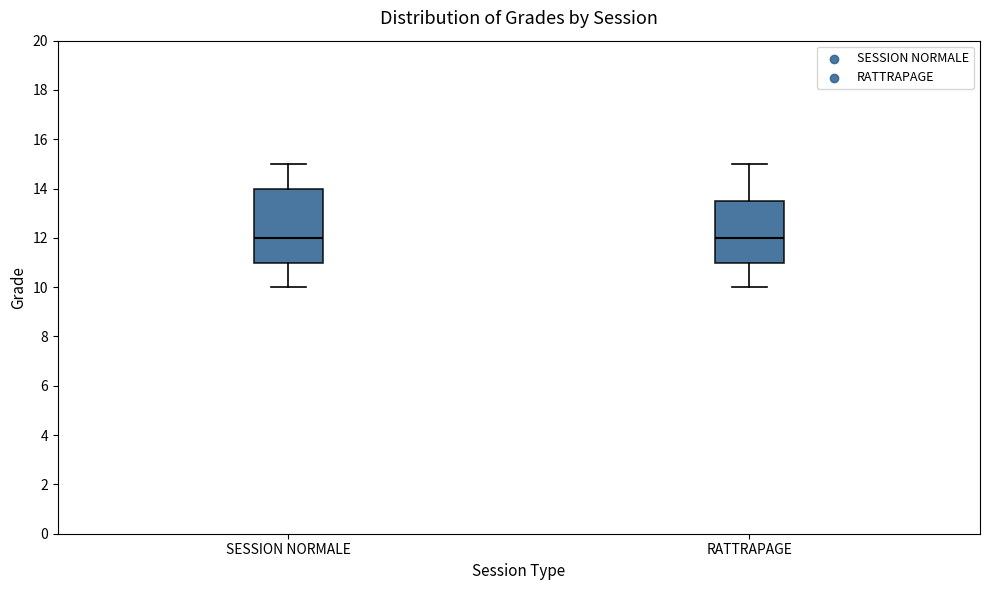

Reading left to right, transcribe this box plot: for each box, give where its median line is, the range the box spans, and where its two whiskers end, as read against the y-axis. The values are not printed on the chart, so give them approximately, as read against the axis.

SESSION NORMALE: median 12.0, box 11.0 to 14.0, whiskers 10.0 to 15.0
RATTRAPAGE: median 12.0, box 11.0 to 13.6, whiskers 10.0 to 15.0